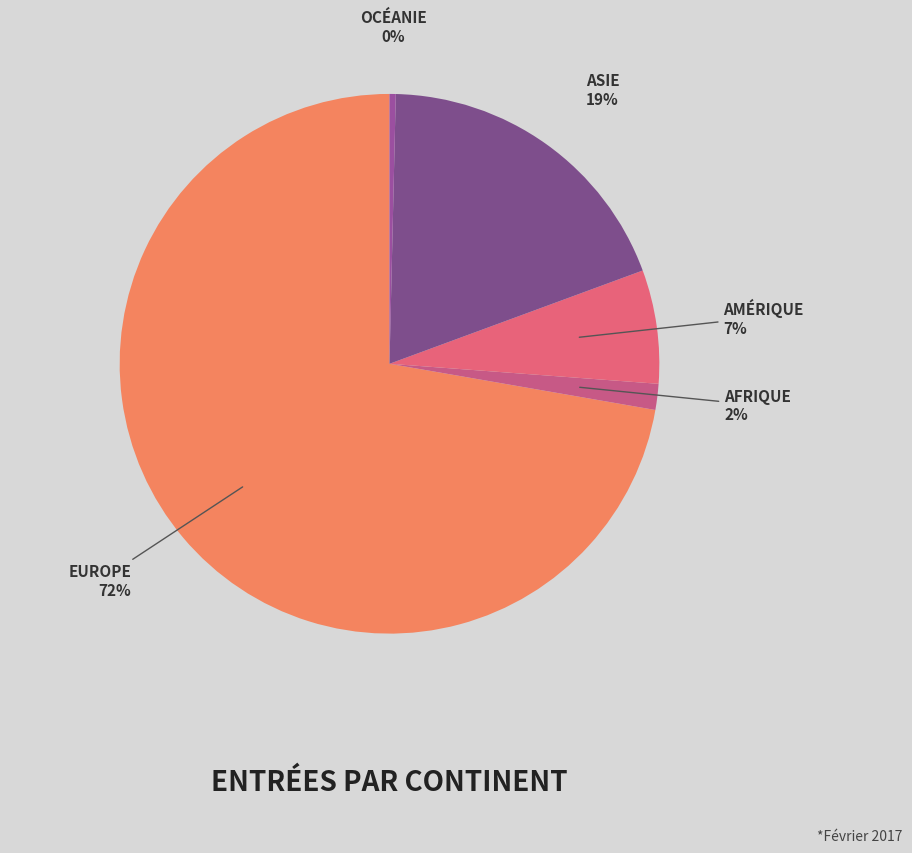

Count the number of slices in the pie.

5